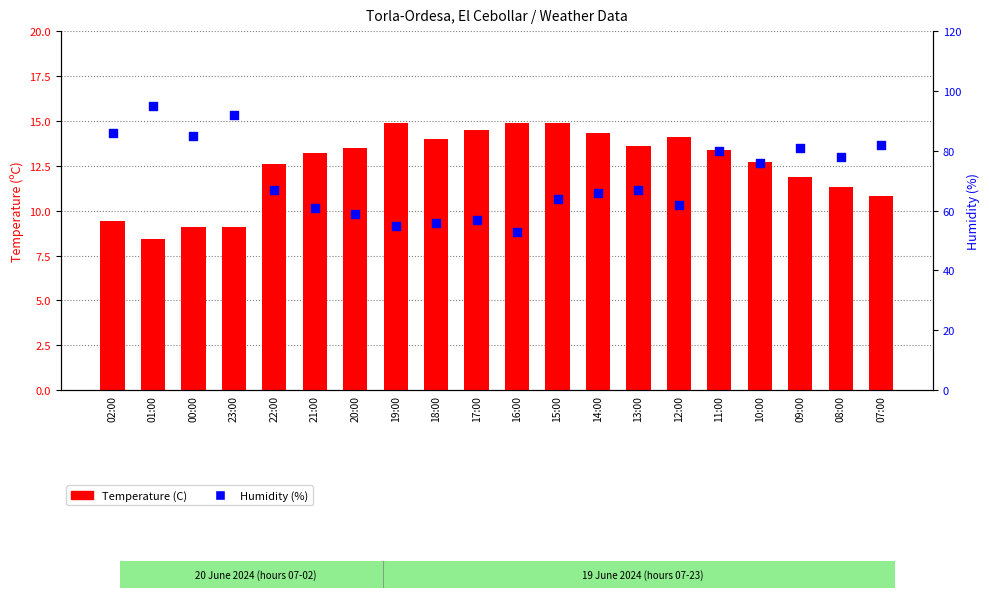

What is the total value across all series at 12:00?

76.1